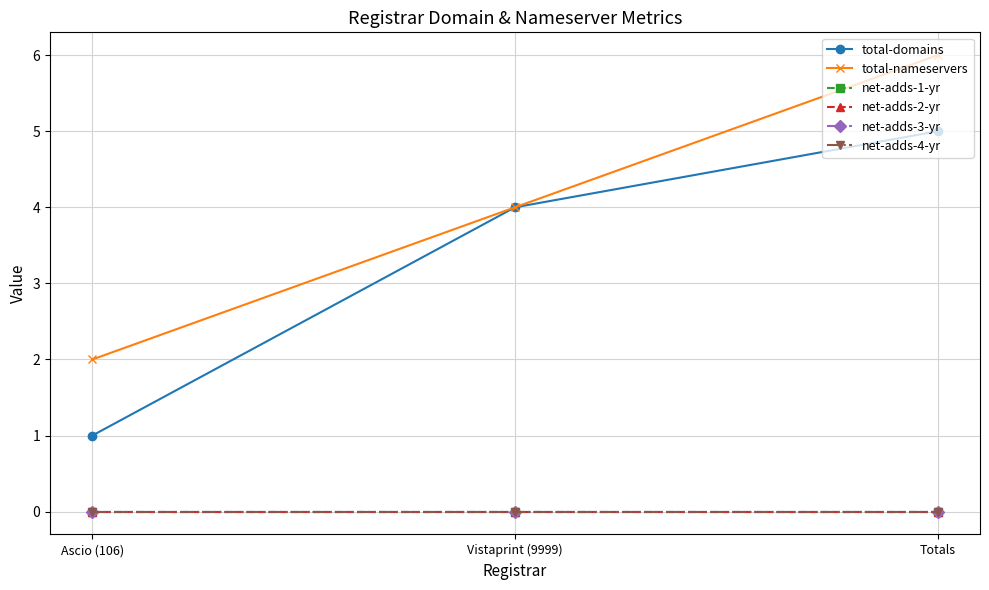

Rank the series by their maximum value, from highest to lowest.

total-nameservers, total-domains, net-adds-1-yr, net-adds-2-yr, net-adds-3-yr, net-adds-4-yr